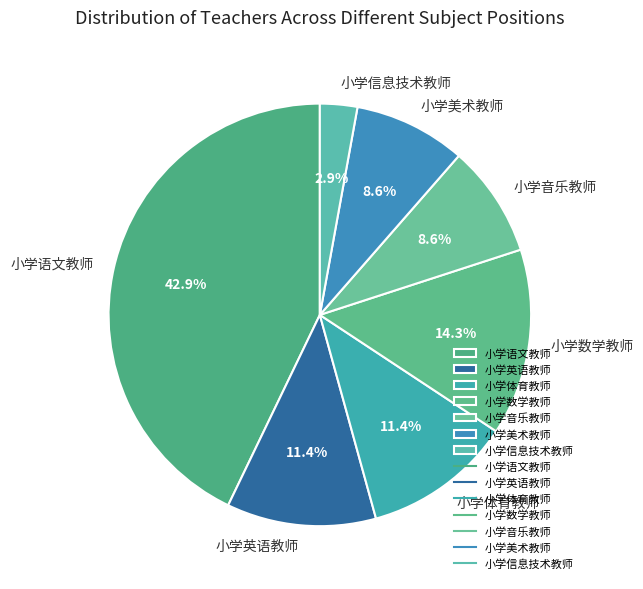

What percentage do 小学语文教师 and 小学数学教师 together represent?

57.1%